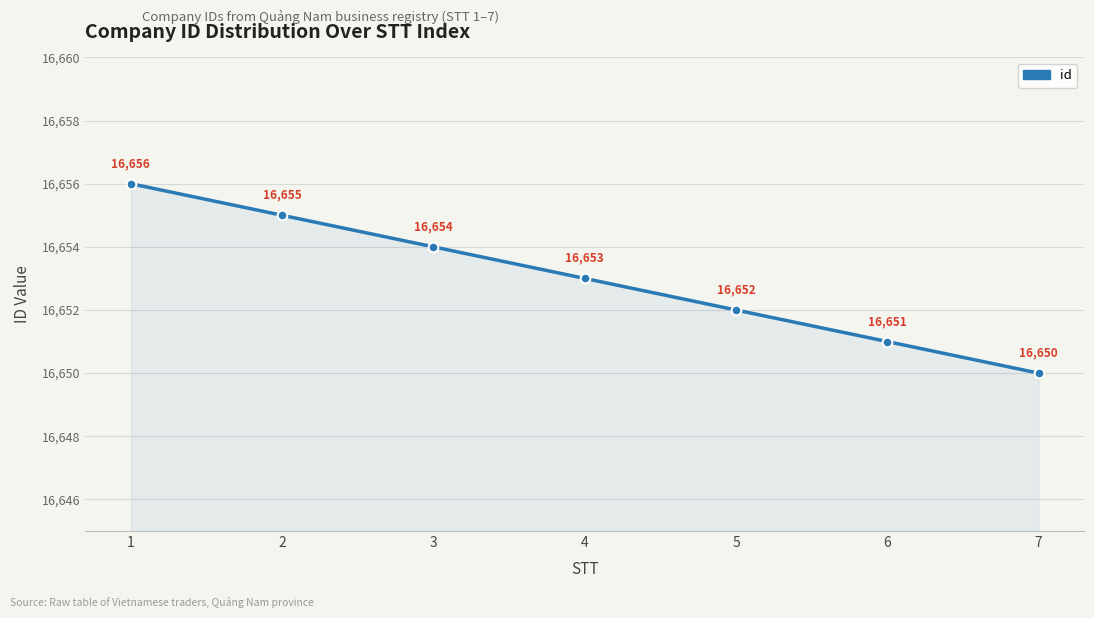

What is the change in value from 4 to 5?

-1